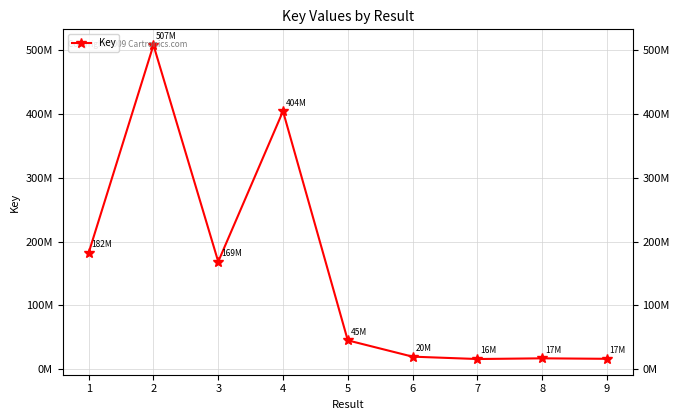

Which category has the lowest value across all series?

7